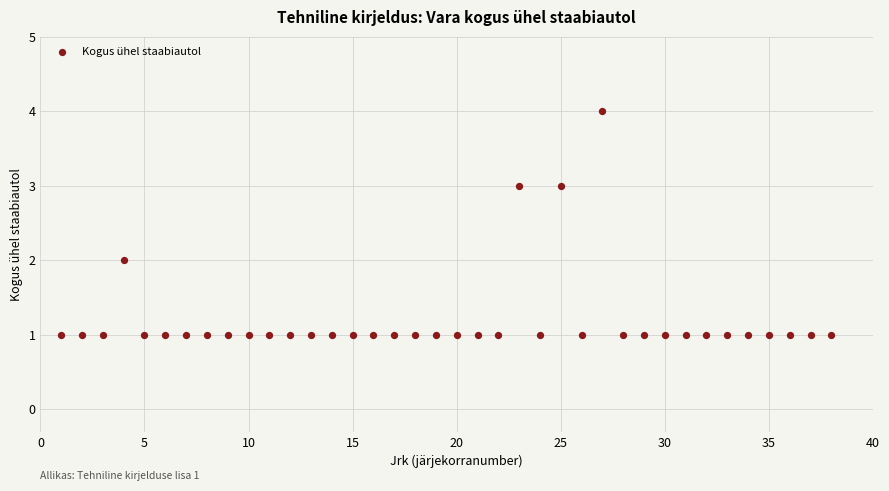

What is the range of X values (max minus min)?

37